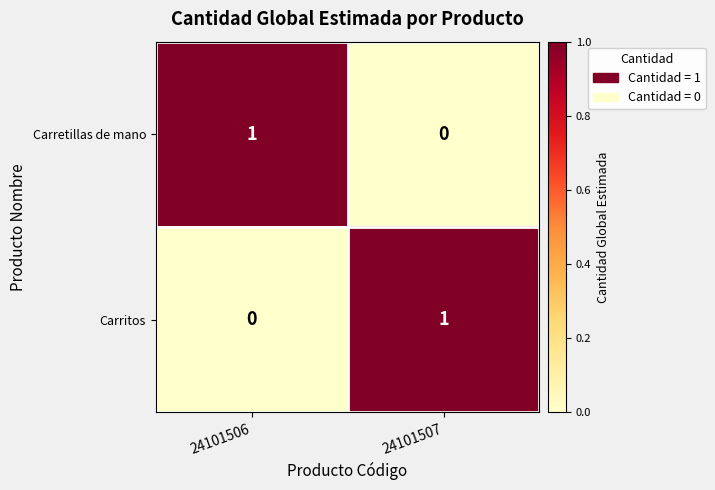

The Carretillas de mano series shows 0 at 24101507. True or false?

True